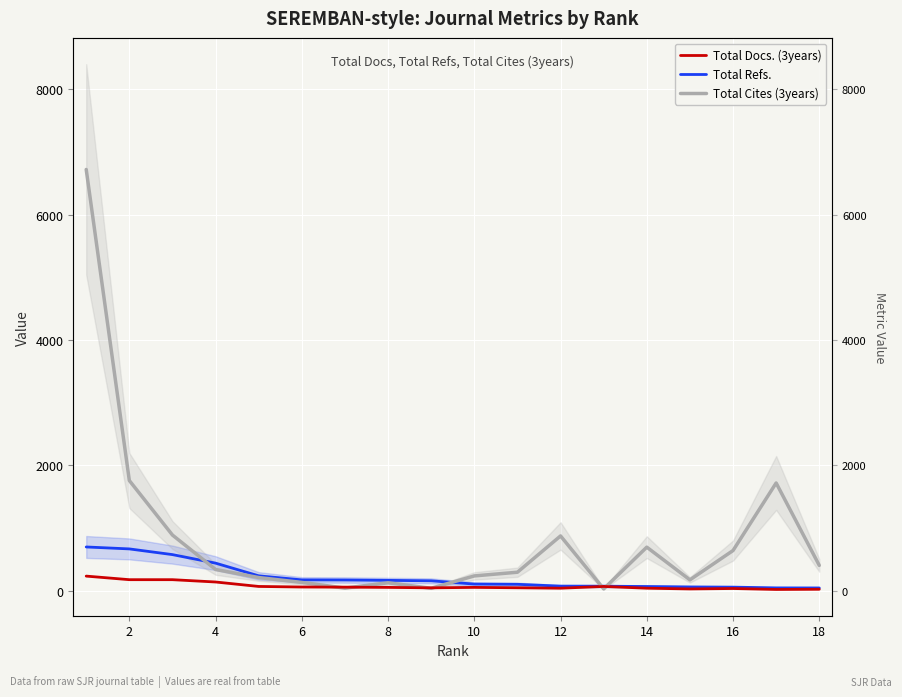

Reading right to left, extract all data points from this chart.

Total Docs. (3years): 24	21	36	29	41	69	41	48	54	47	54	58	60	69	140	177	177	234
Total Refs.: 45	46	58	61	68	73	74	103	107	159	166	172	174	238	441	577	668	699
Total Cites (3years): 405	1720	642	174	696	30	875	296	237	40	127	43	133	211	340	889	1759	6722